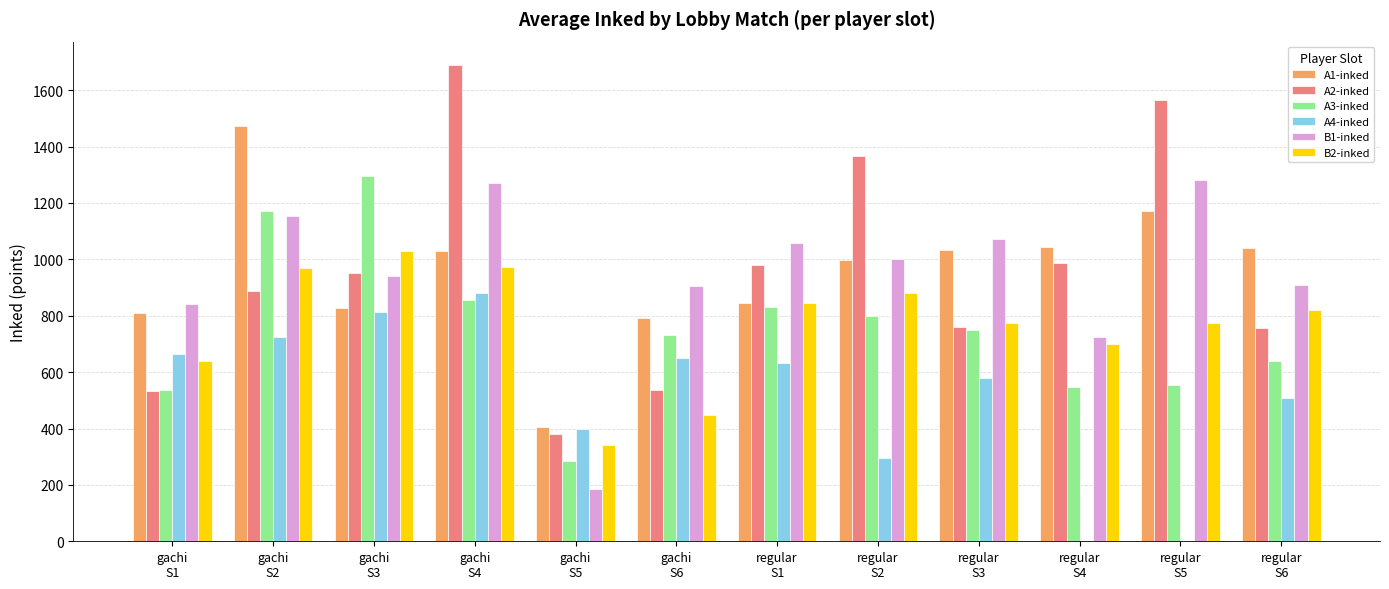

What is the maximum value shown in the chart?

1688